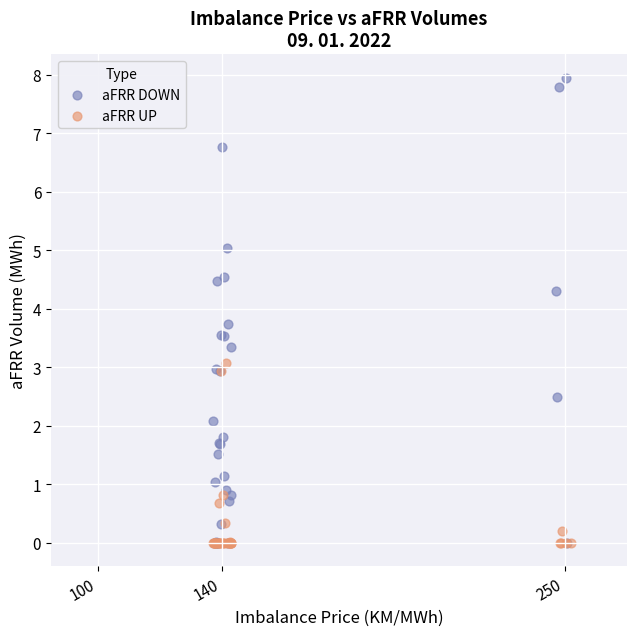

What are all the series names shown in the legend?

aFRR DOWN, aFRR UP